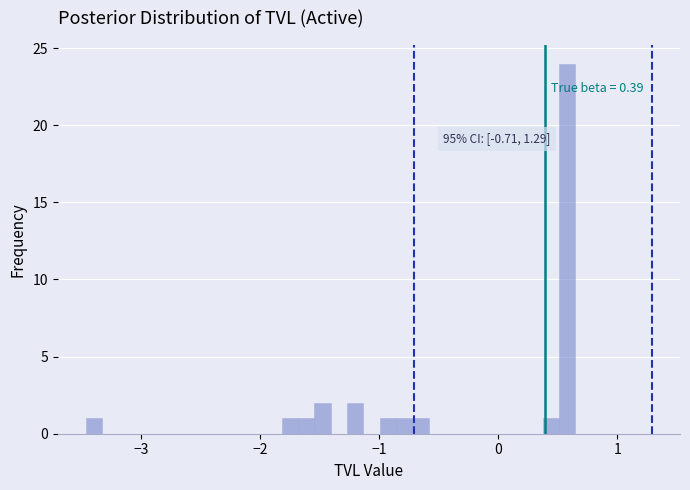

Read against the x-axis, roughly where is the centre of the tallest bar?

0.6